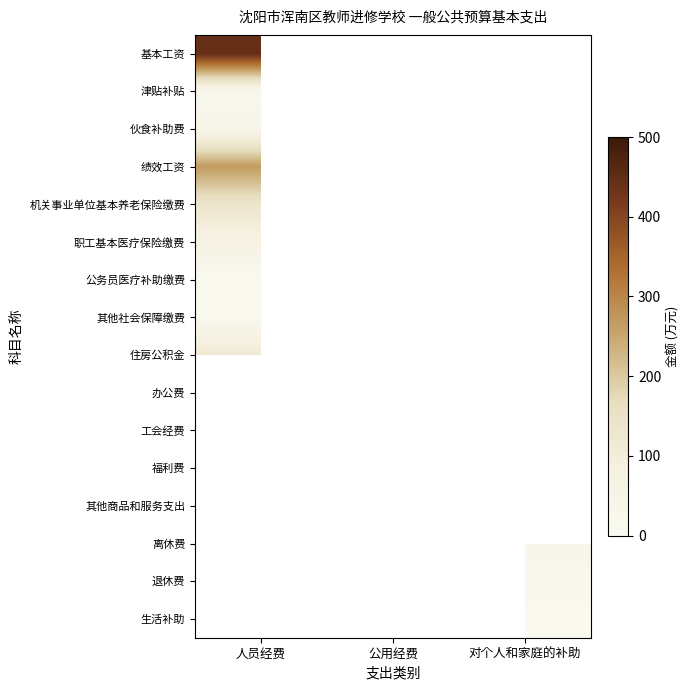

How many categories are shown in the chart?

3